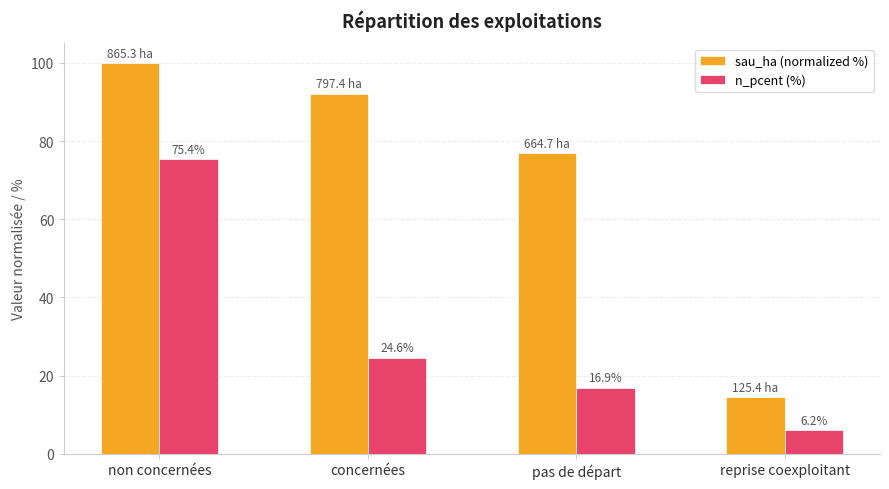

What is the sum of all sau_ha (normalized %) values?

283.5